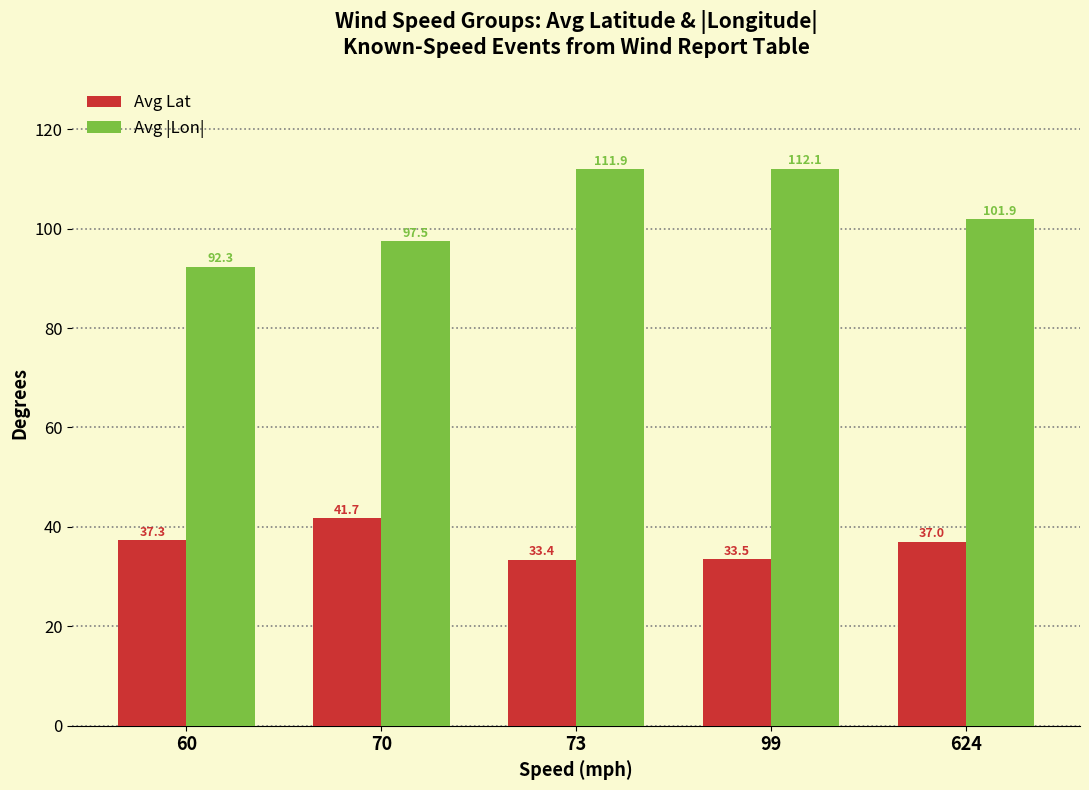

What is the value of the Avg Lat bar at the 5th from the left?

37.0